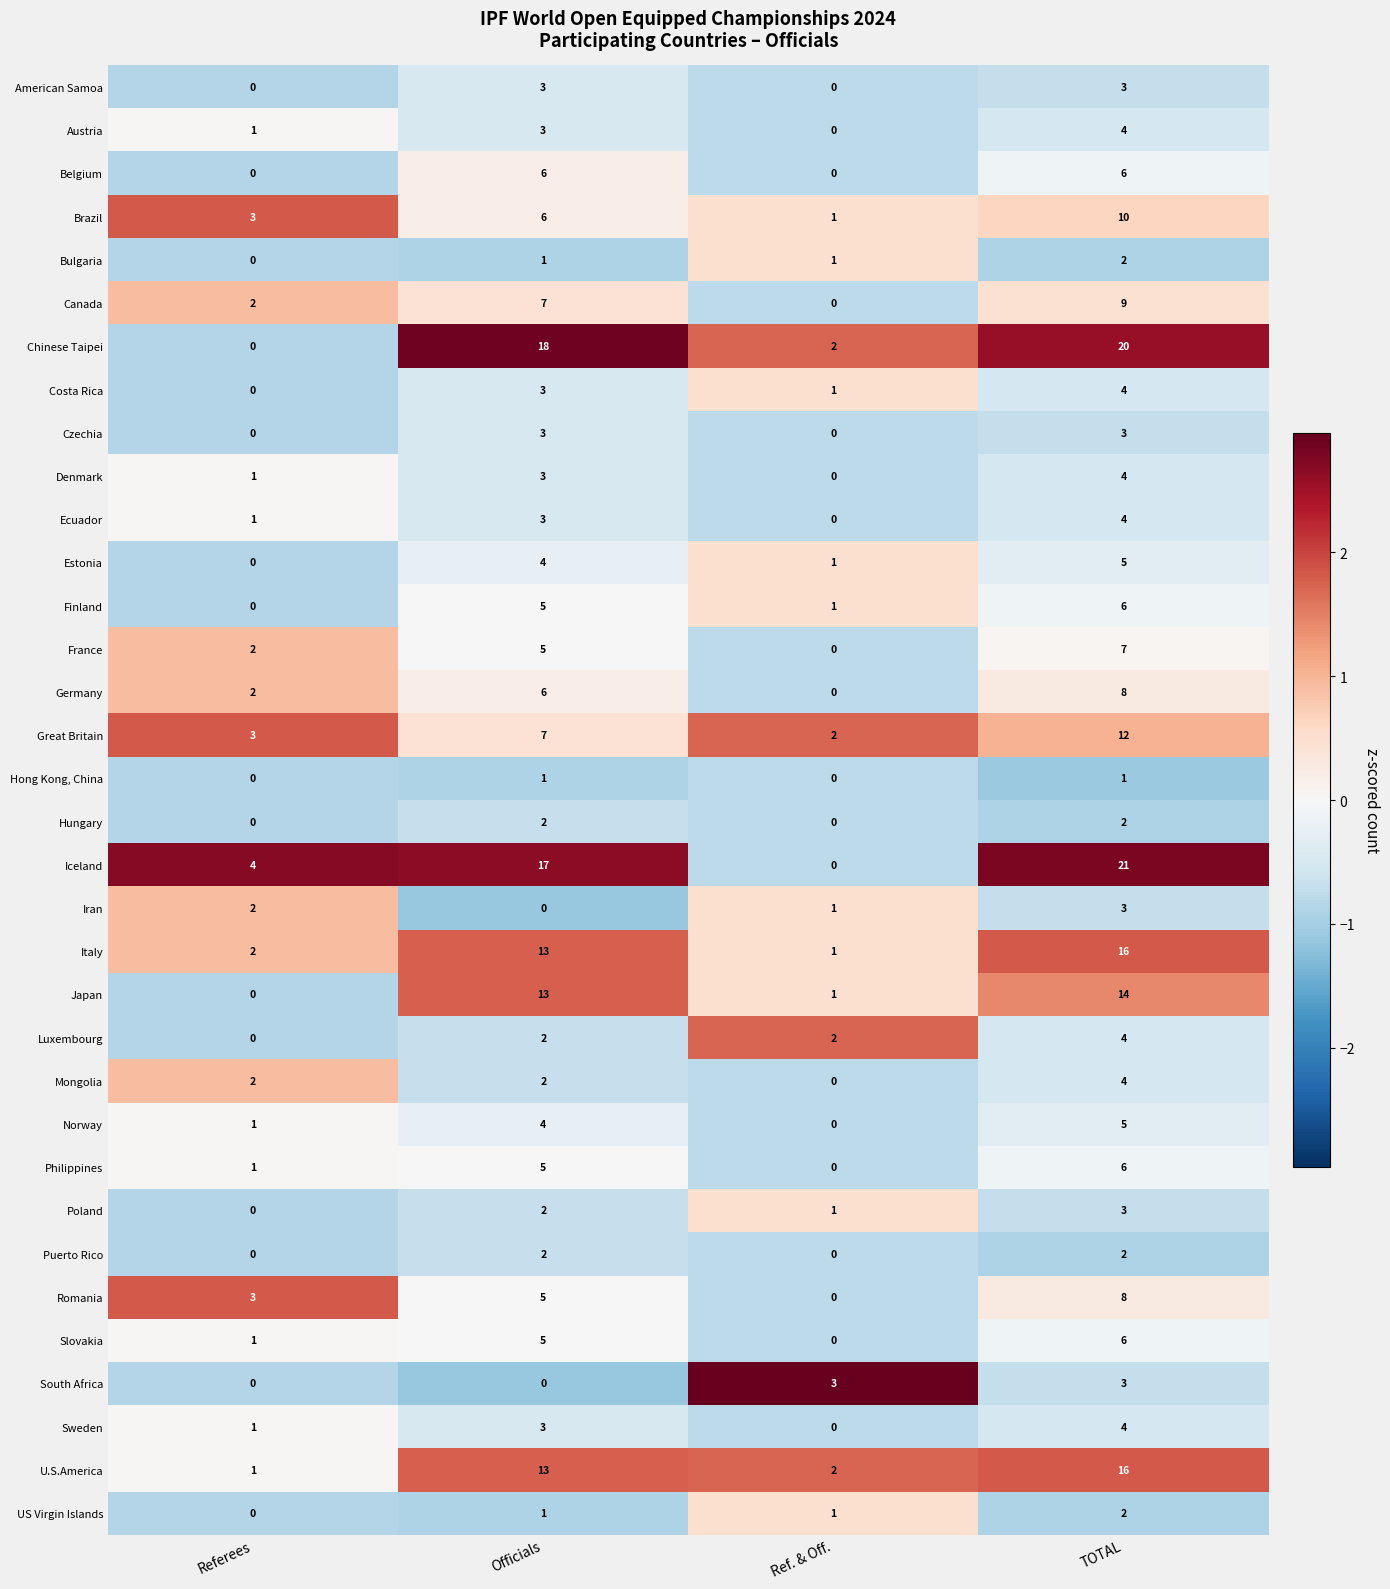

What is the greatest value displayed?

21